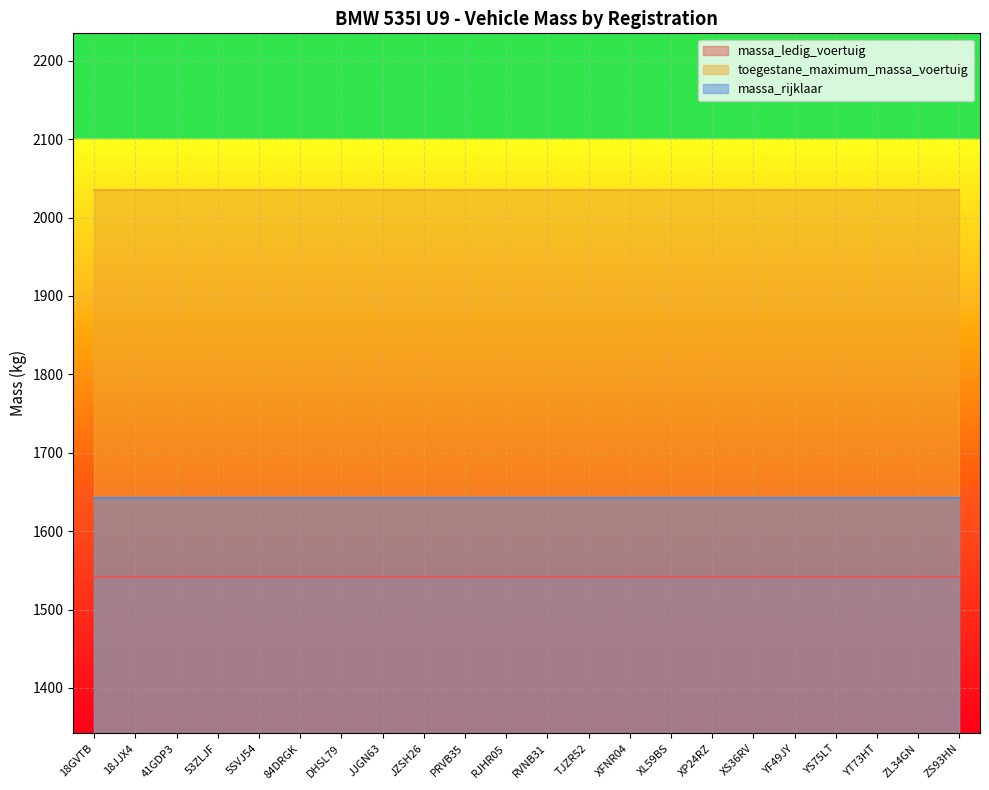

Which series has the largest total across all categories?

toegestane_maximum_massa_voertuig